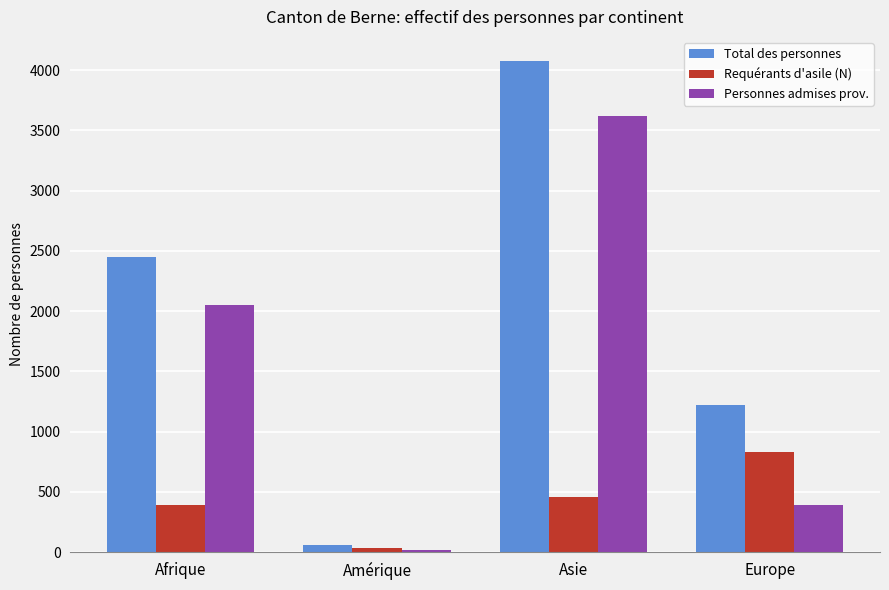

Which category has the highest value in the Total des personnes series?

Asie